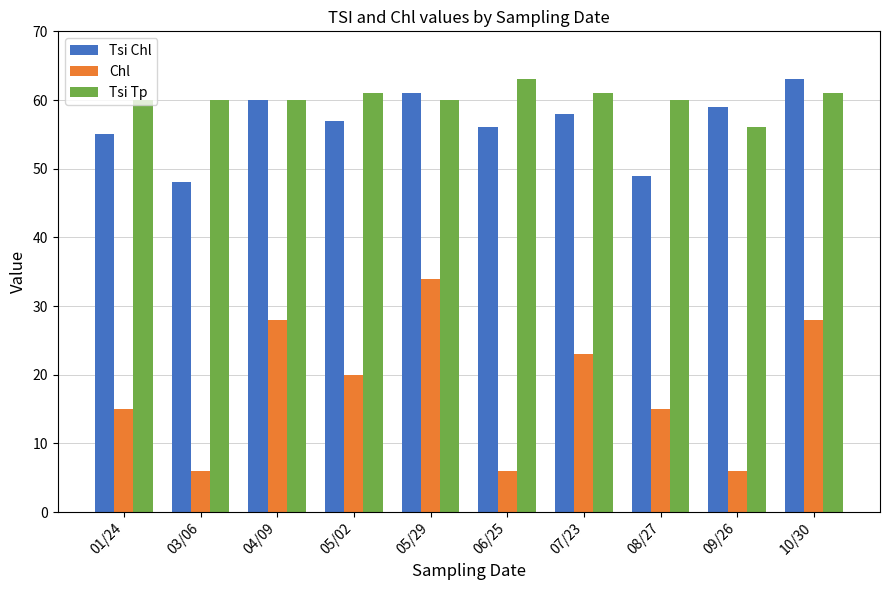

What is the sum of all Tsi Chl values?

566